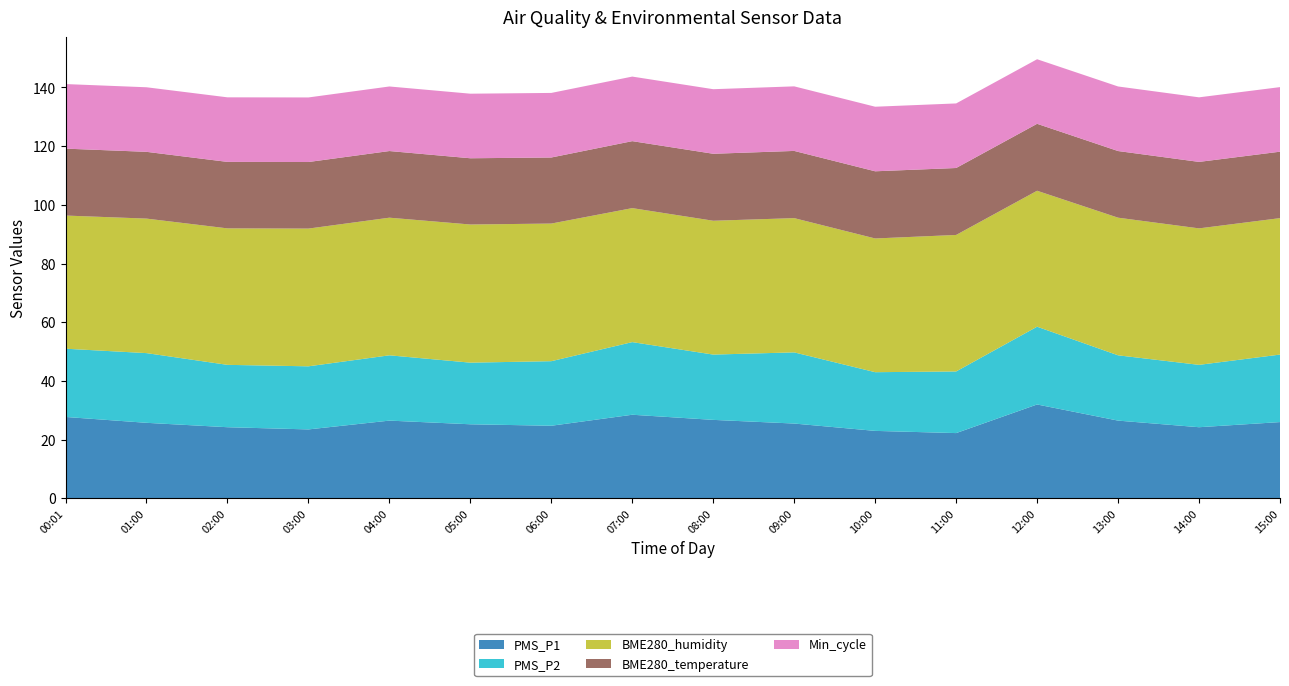

Reading left to right, extract all data points from this chart.

PMS_P1: 27.8	25.8	24.2	23.5	26.5	25.2	24.8	28.5	26.8	25.5	23.0	22.2	32.0	26.5	24.2	26.0
PMS_P2: 23.2	23.8	21.2	21.5	22.2	21.0	22.0	24.8	22.2	24.2	20.0	21.0	26.5	22.2	21.2	23.0
Min_cycle: 22.0	22.0	22.0	22.0	22.0	22.0	22.0	22.0	22.0	22.0	22.0	22.0	22.0	22.0	22.0	22.0
BME280_humidity: 45.4	45.8	46.5	46.9	46.9	47.1	46.9	45.6	45.6	45.7	45.6	46.5	46.3	46.9	46.5	46.5
BME280_temperature: 22.8	22.8	22.6	22.7	22.7	22.6	22.5	22.8	22.8	22.9	22.9	22.8	22.8	22.7	22.6	22.6